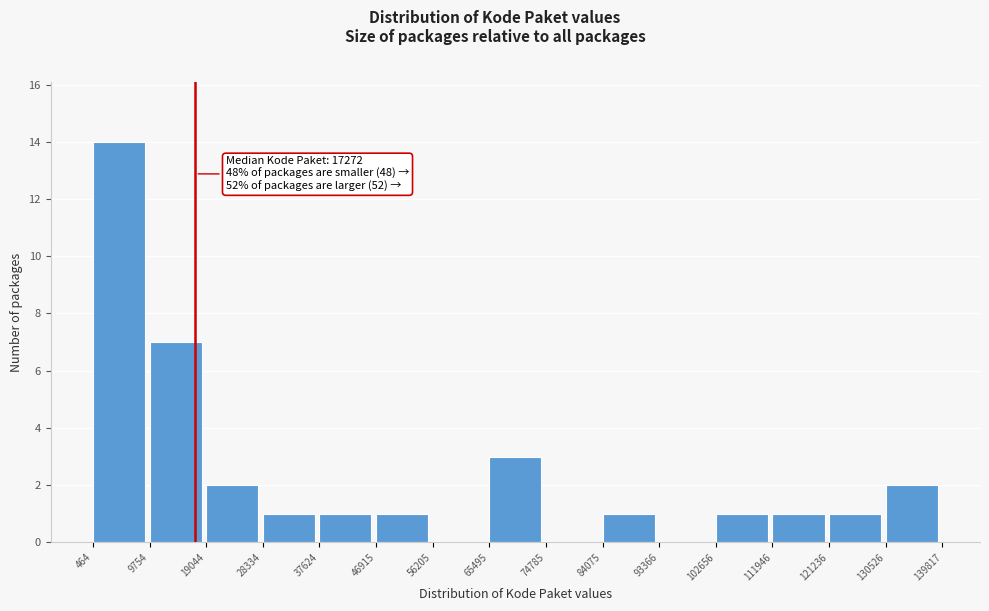

Which range on the x-axis has the tallest bar?

464 to 9754